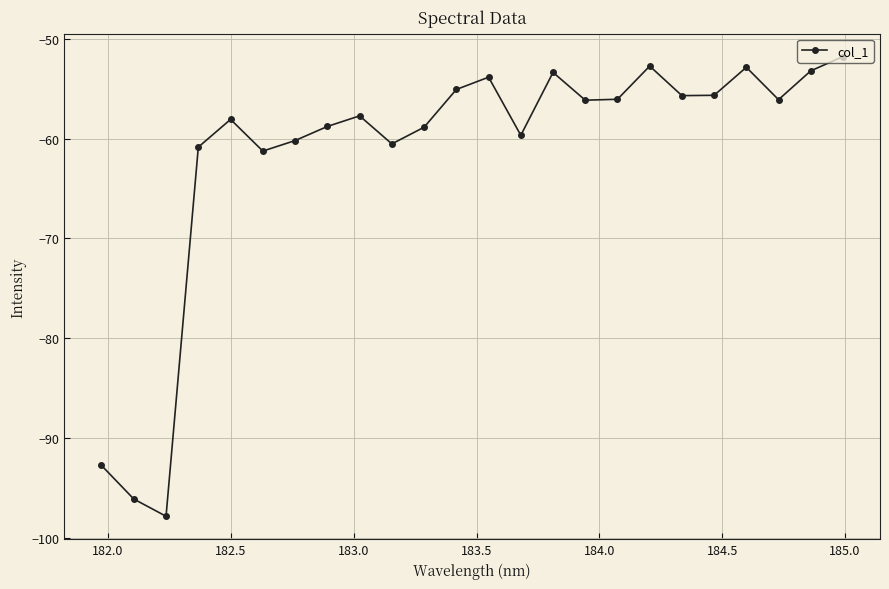

How many data points does each series have?

24